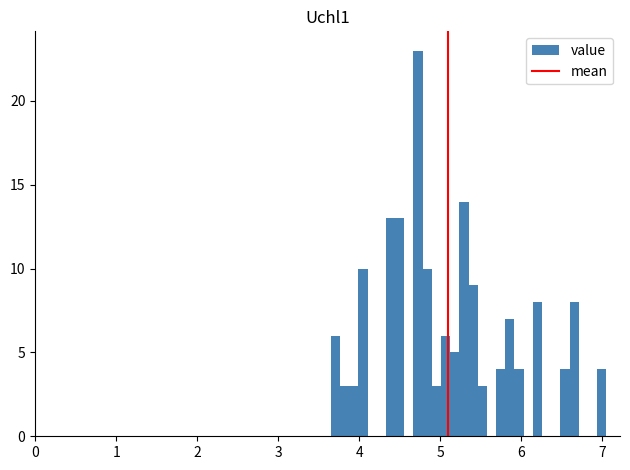

Read against the x-axis, roughly where is the centre of the tallest bar?

4.7